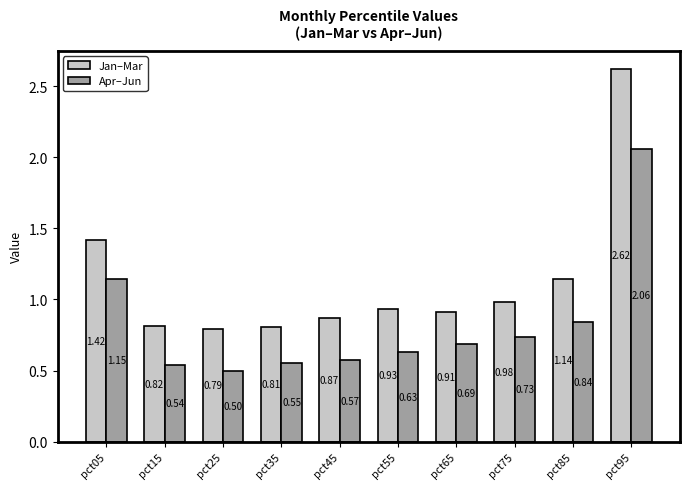

The value of Jan–Mar at pct65 is 1.3. True or false?

False